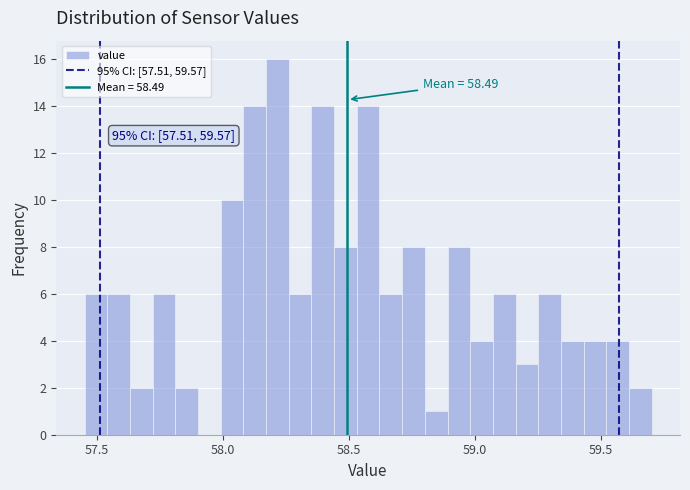

Read against the x-axis, roughly where is the centre of the tallest bar?

58.20